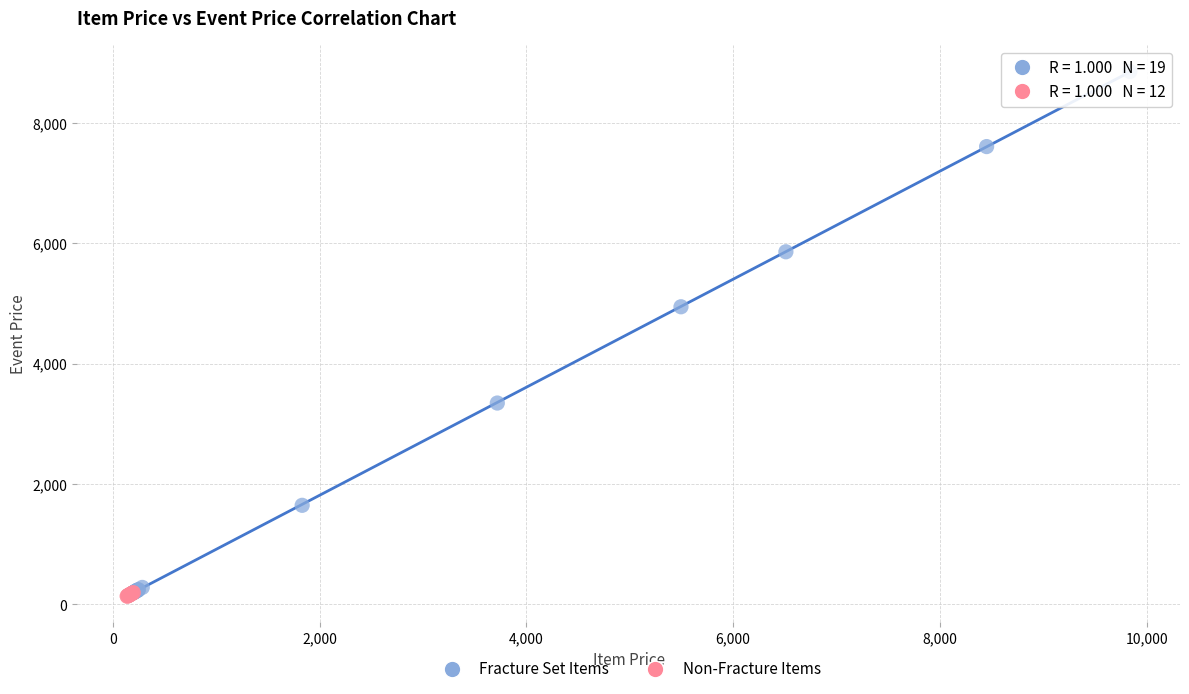

What are all the series names shown in the legend?

Fracture Set Items, Non-Fracture Items